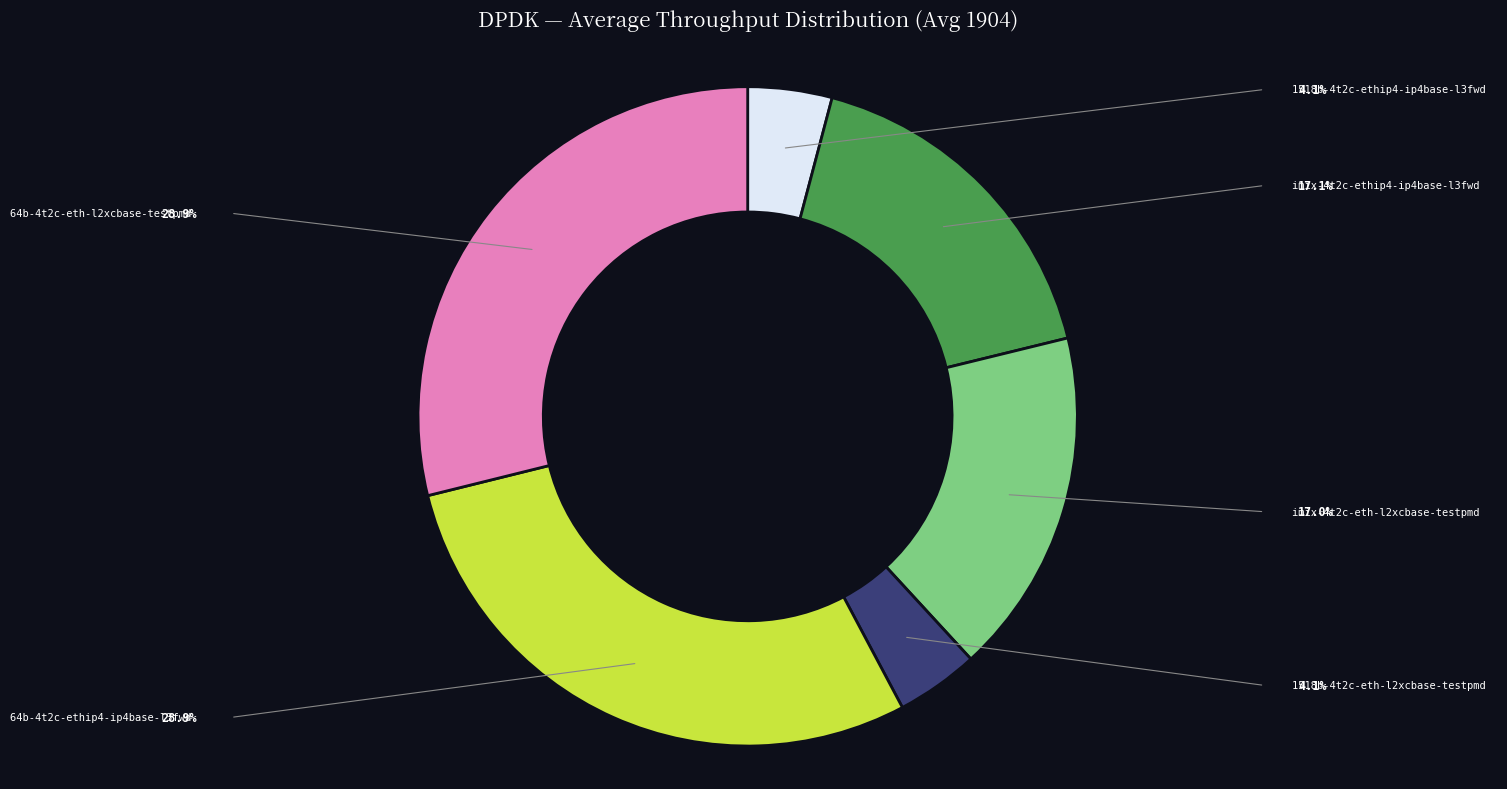

To the nearest percent, what is the difference between the imix-4t2c-ethip4-ip4base-l3fwd and 64b-4t2c-eth-l2xcbase-testpmd slice percentages?

12%